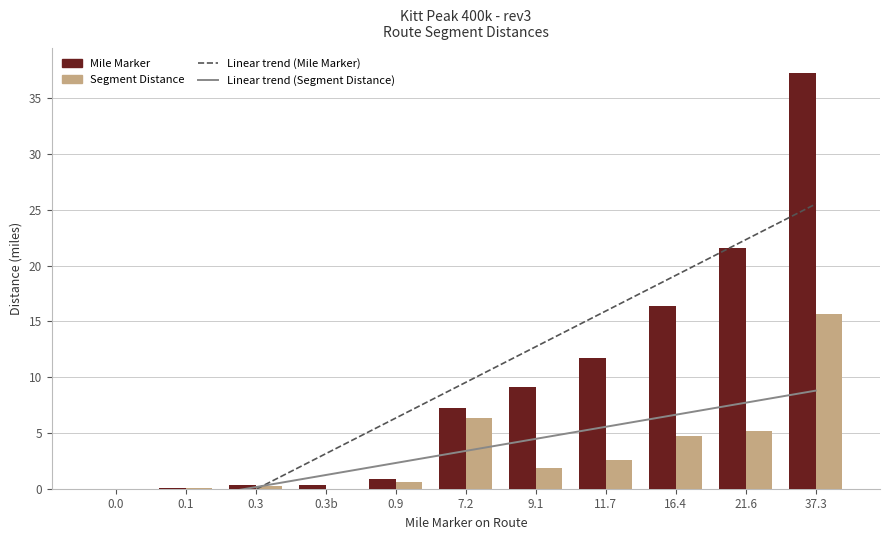

What is the label of the 3rd bar from the right?

16.4